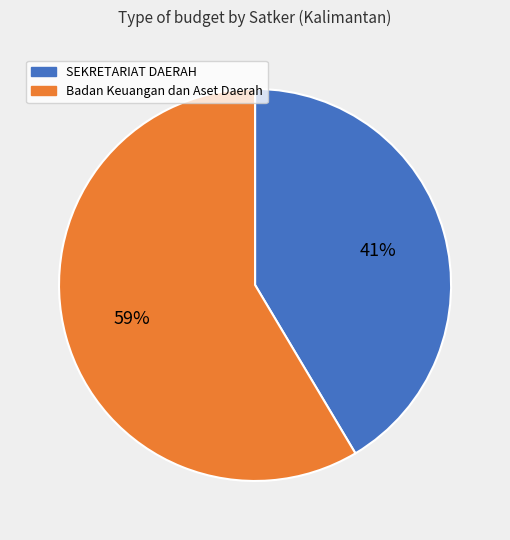

Rank the categories by value from lowest to highest.

SEKRETARIAT DAERAH, Badan Keuangan dan Aset Daerah